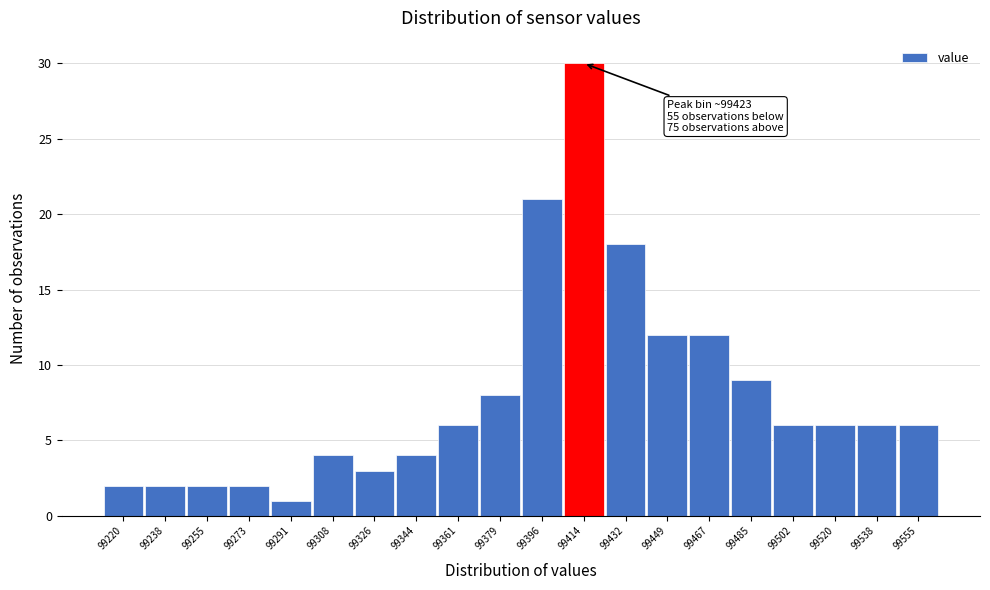

Reading left to right, list all the values displayed in this chart.

2	2	2	2	1	4	3	4	6	8	21	30	18	12	12	9	6	6	6	6